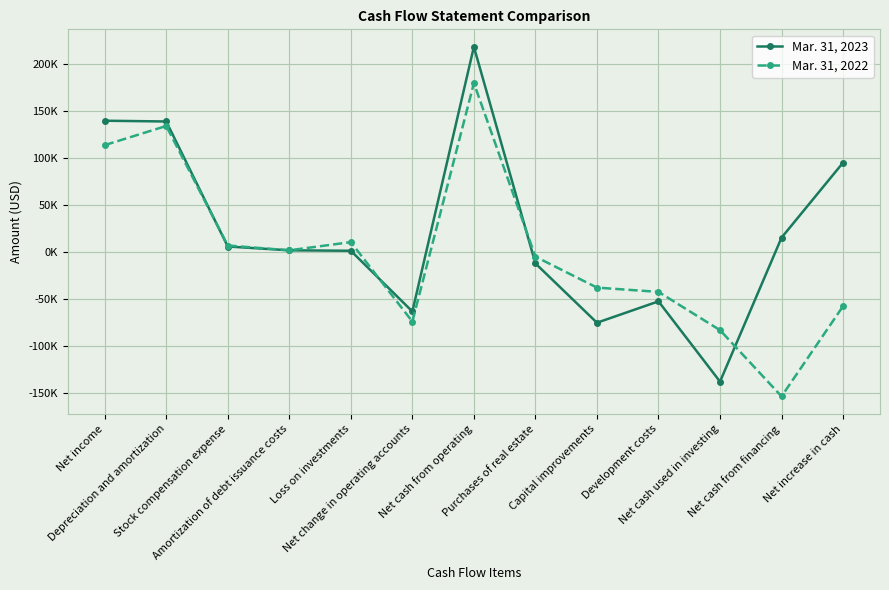

Which category has the lowest value in the Mar. 31, 2022 series?

Net cash from financing